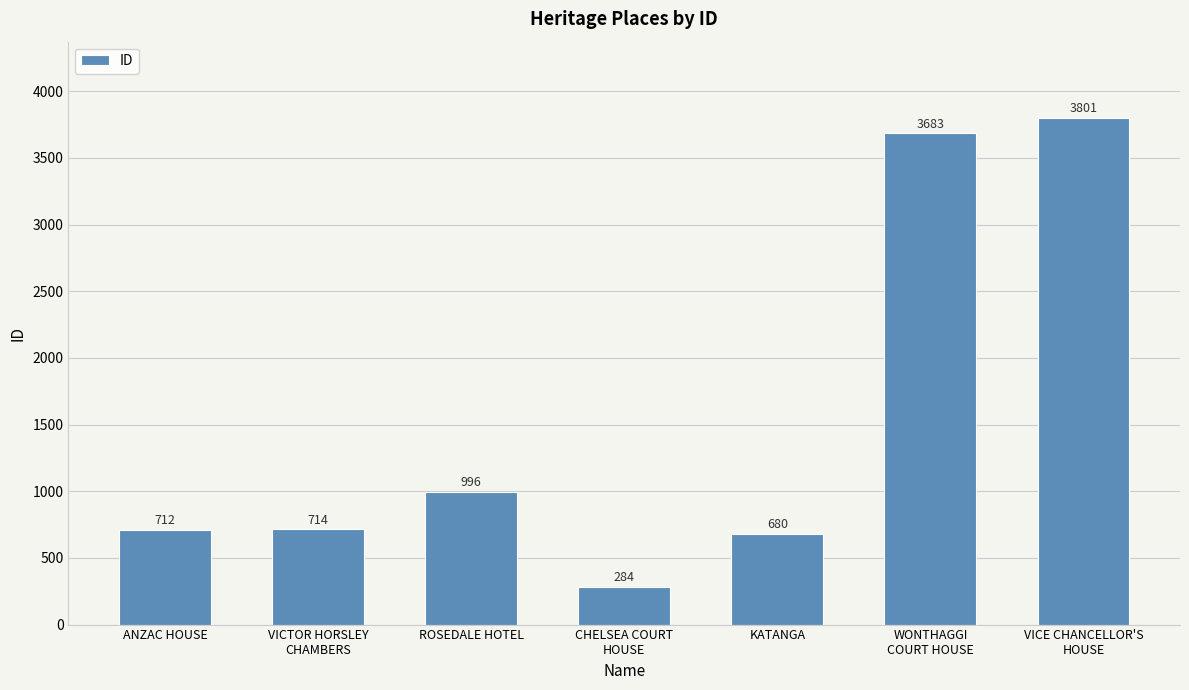

List the labels in order of value, largest first.

VICE CHANCELLOR'S
HOUSE, WONTHAGGI
COURT HOUSE, ROSEDALE HOTEL, VICTOR HORSLEY
CHAMBERS, ANZAC HOUSE, KATANGA, CHELSEA COURT
HOUSE